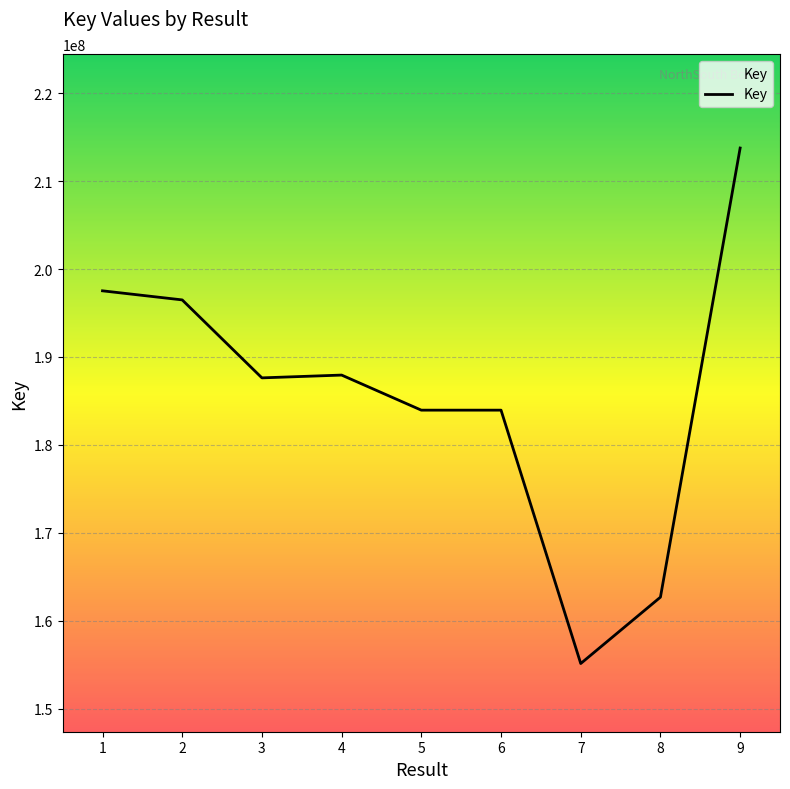

How many lines are shown in the chart?

1